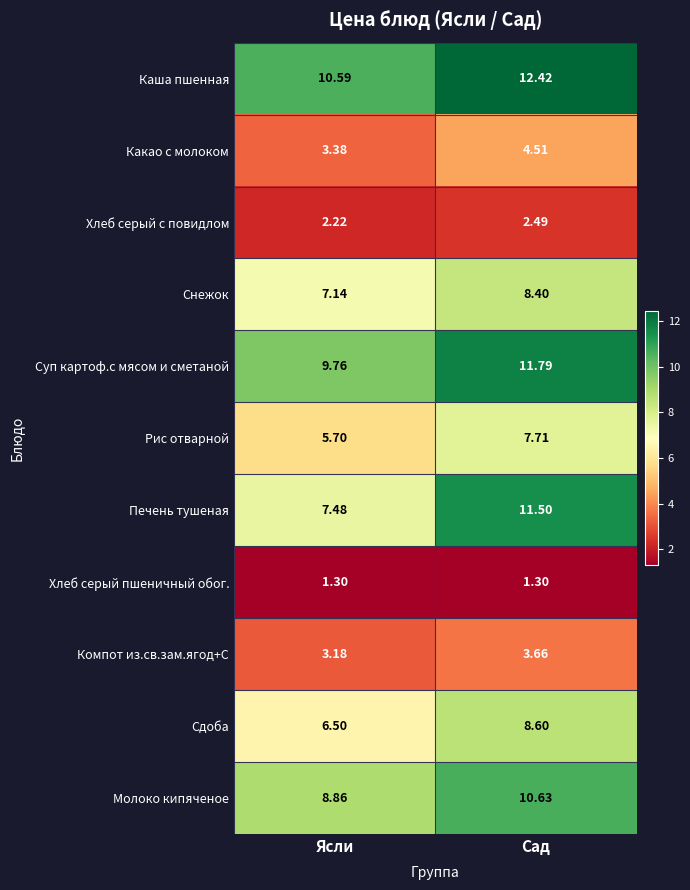

Which series has the largest total across all categories?

Каша пшенная